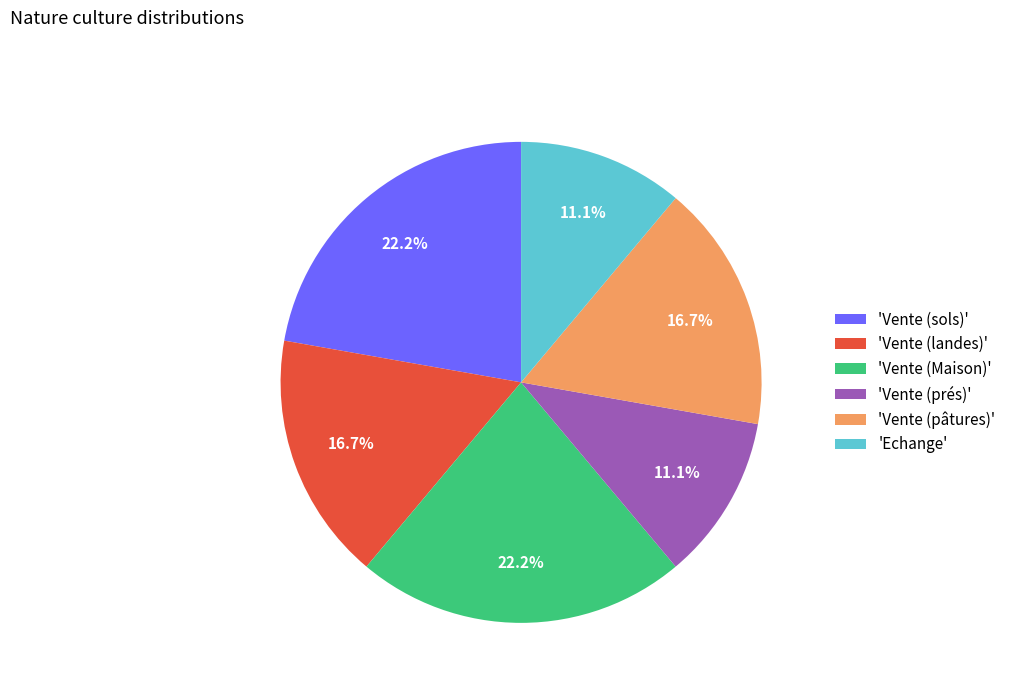

Does 'Echange' represent more than half of the total?

No